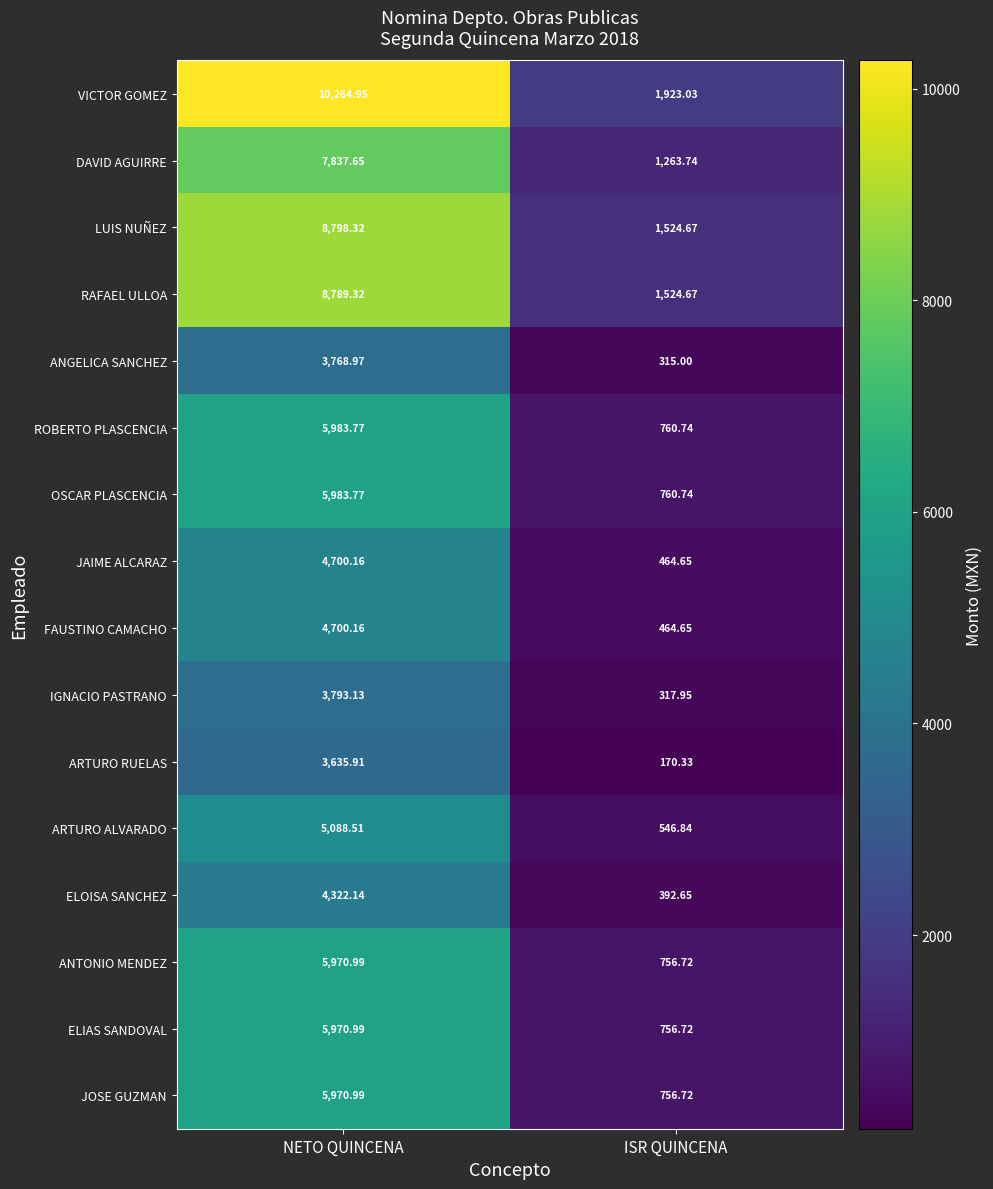

What is the total value across all series at NETO QUINCENA?

95579.7